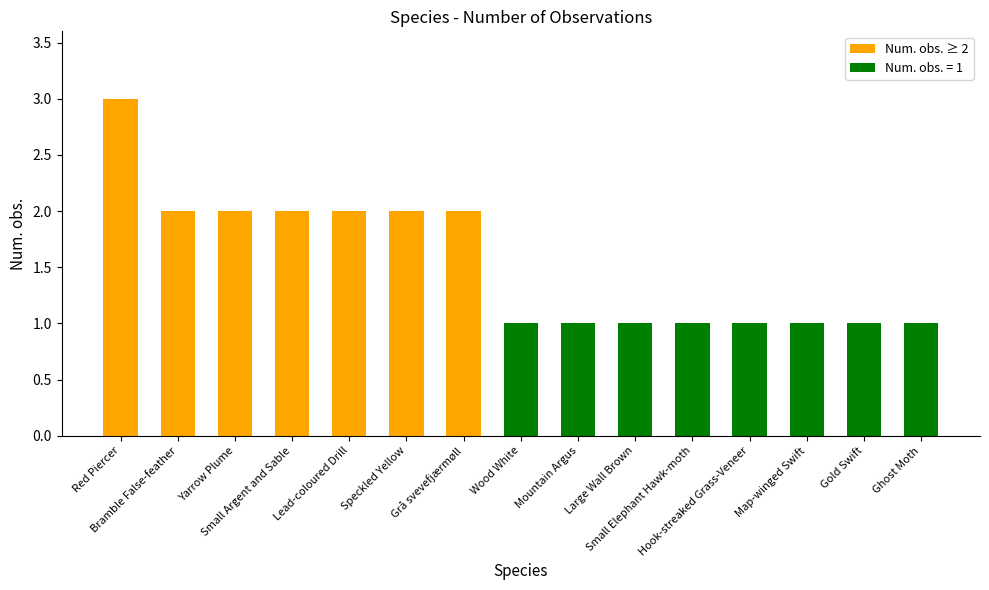

How many values are between 1 and 2?

14